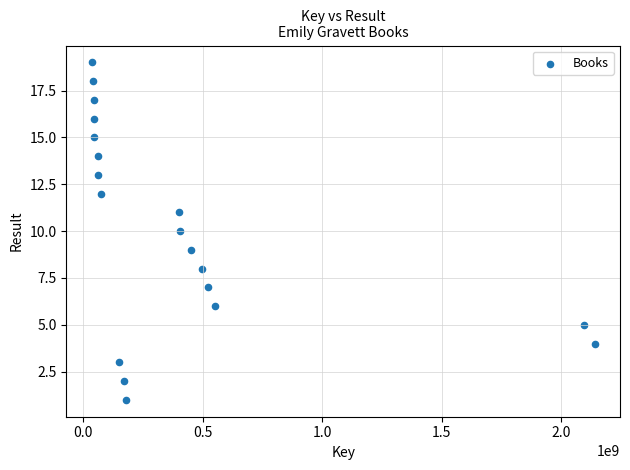

What is the range of X values (max minus min)?

2104305532